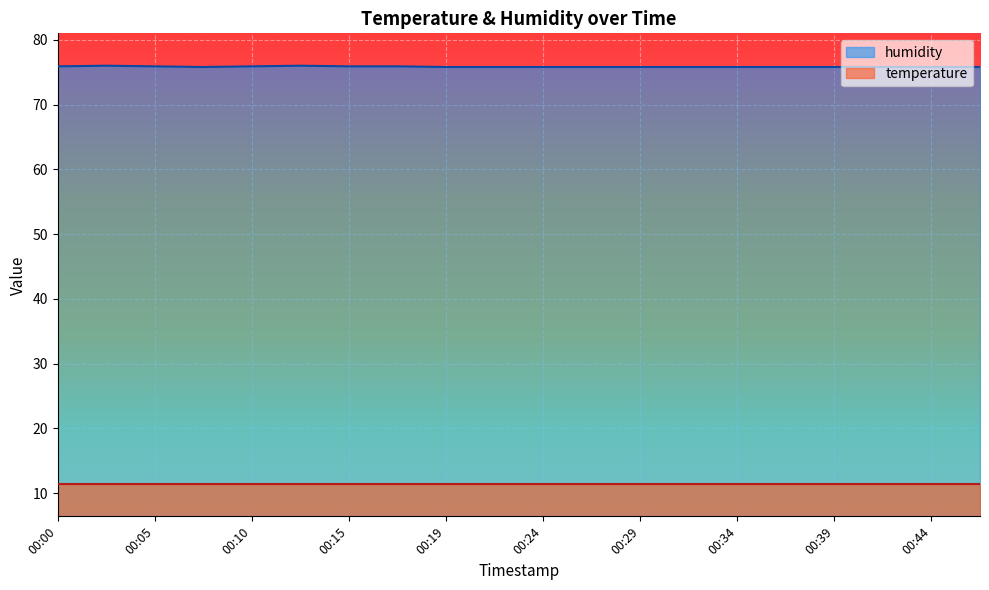

What is the change in value from 00:02 to 00:42?

-0.2